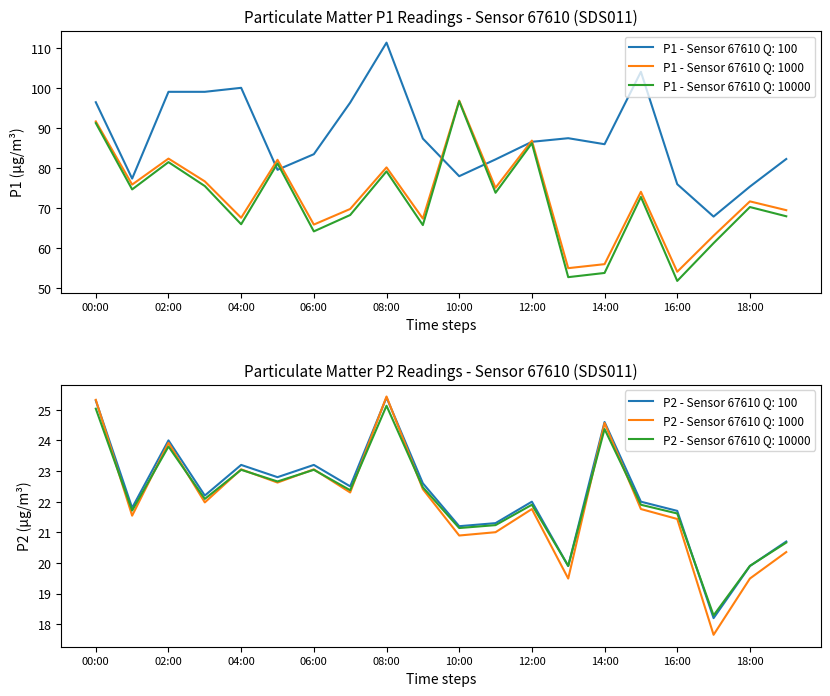

The P1 - Sensor 67610 Q: 100 series shows 75.2 at 08:00. True or false?

False